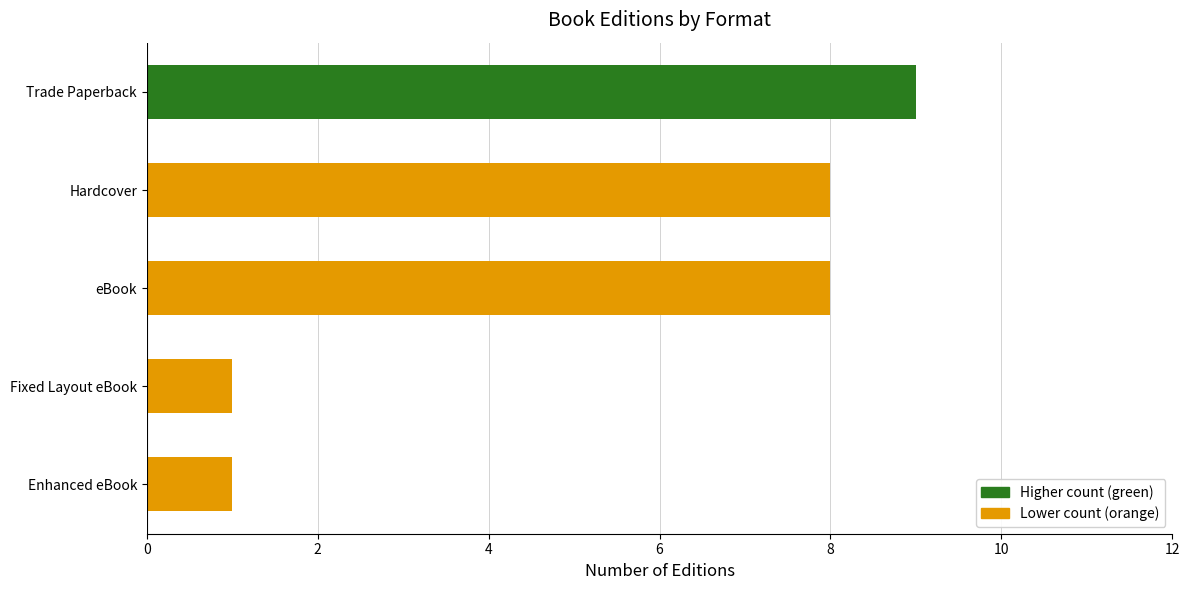

Reading bottom to top, extract all data points from this chart.

1	1	8	8	9